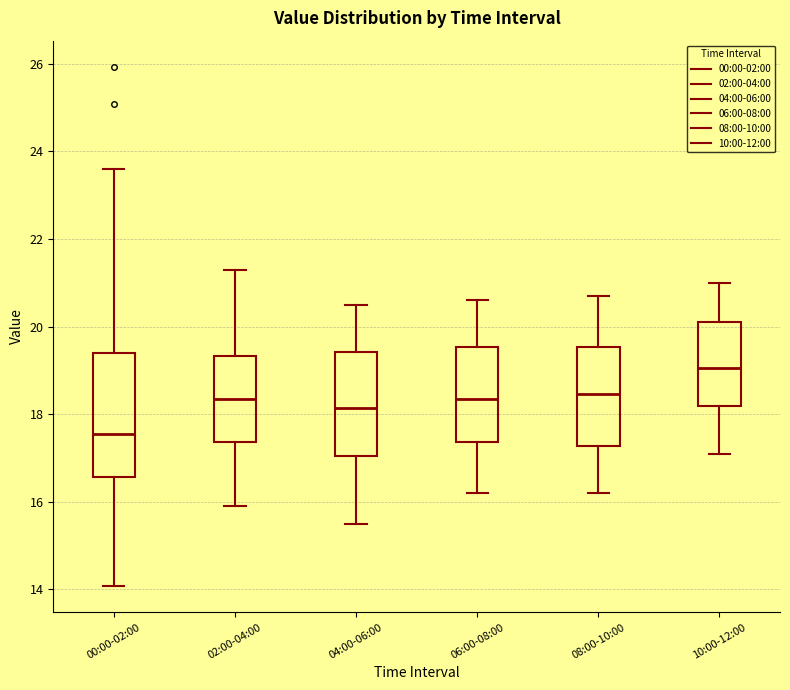

Comparing the boxes themselves (not the whiskers), which one is the tallest?

00:00-02:00